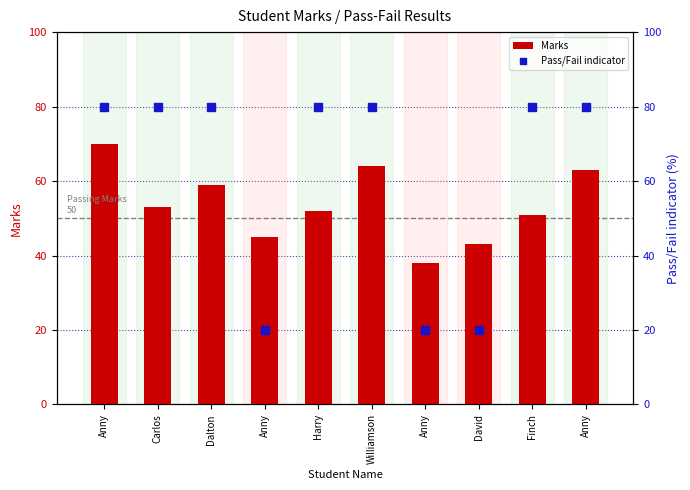

What are all the series names shown in the legend?

Marks, Pass/Fail indicator